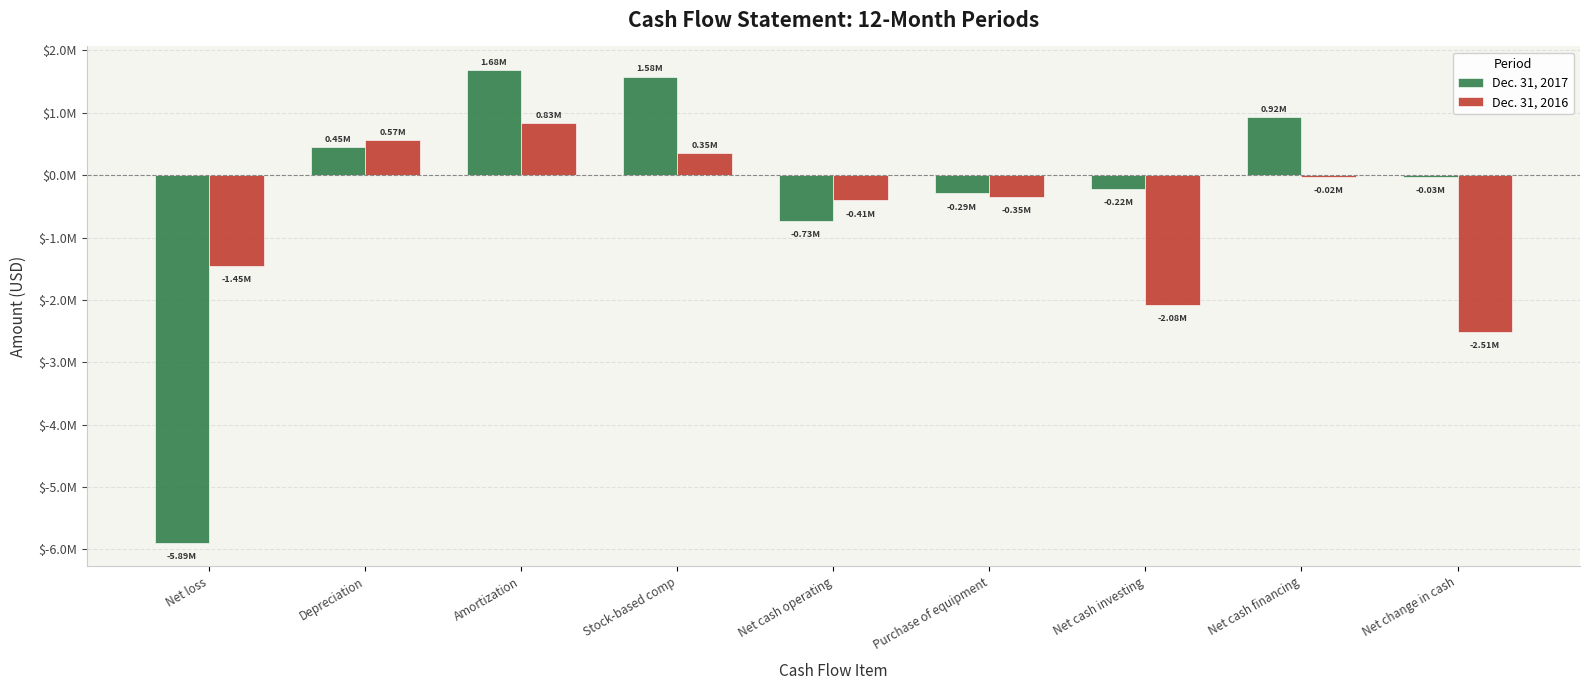

What are all the series names shown in the legend?

Dec. 31, 2017, Dec. 31, 2016